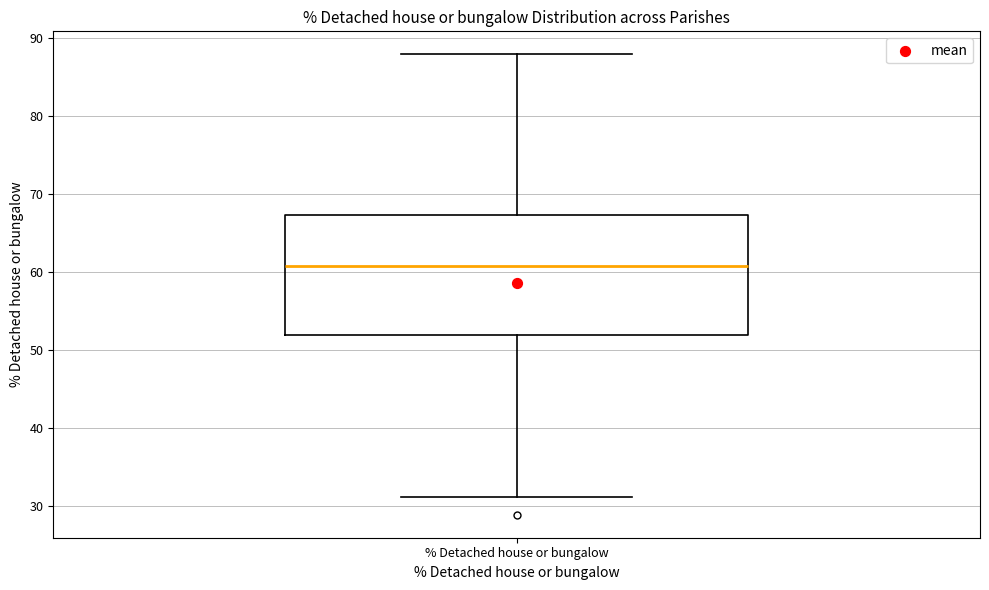

Read this box plot against the y-axis: the position of the median line, the range covered by the box, and the ends of both whiskers. The values are not printed on the chart, so give them approximately, as read against the axis.

median 61, box 52 to 67, whiskers 31 to 88